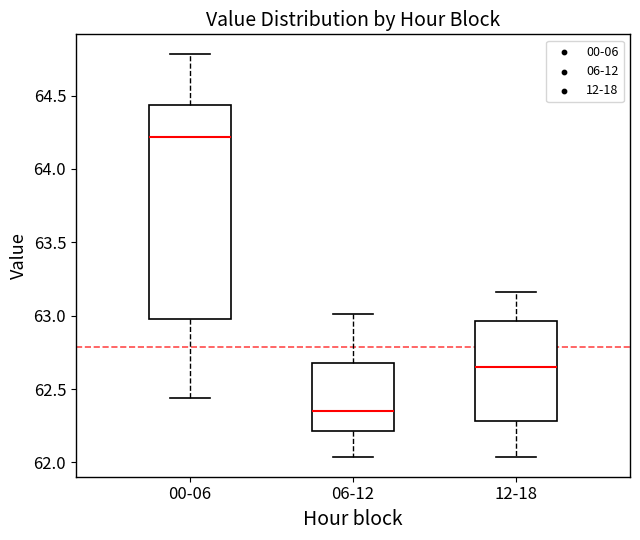

Reading left to right, read every box against the y-axis: the position of its median line, the range the box covers, and the ends of its whiskers. The values are not printed on the chart, so give them approximately, as read against the axis.

00-06: median 64.20, box 63.00 to 64.45, whiskers 62.45 to 64.80
06-12: median 62.35, box 62.20 to 62.70, whiskers 62.05 to 63.00
12-18: median 62.65, box 62.30 to 62.95, whiskers 62.05 to 63.15